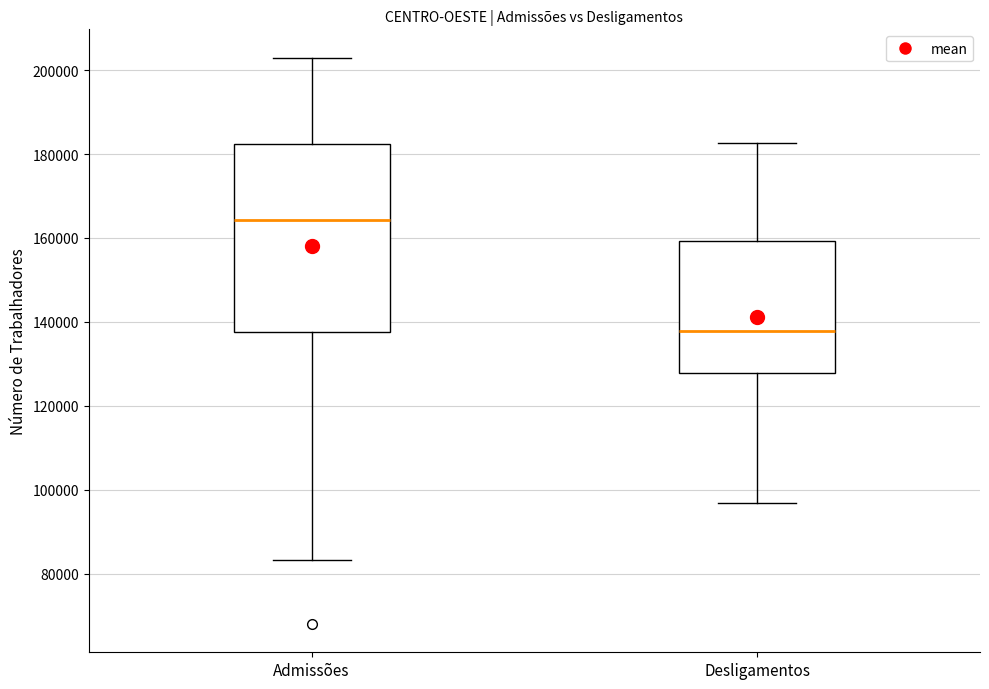

Which box's median line is the lowest?

Desligamentos